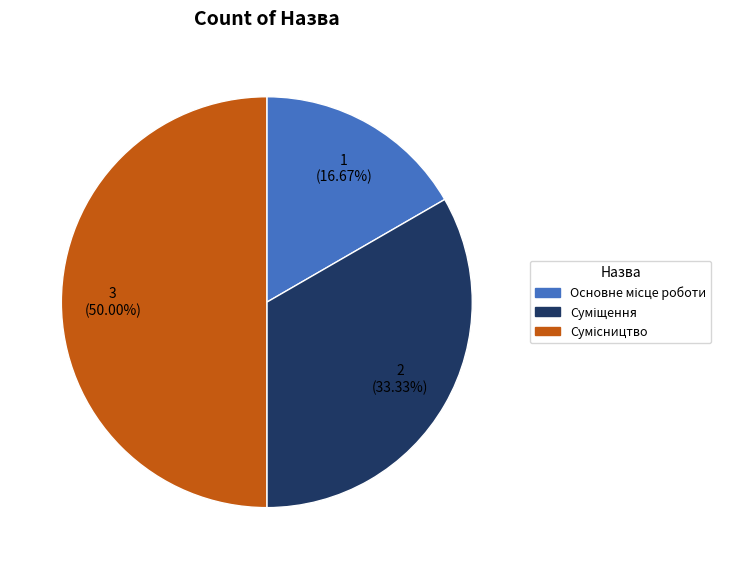

To the nearest percent, what percentage of the pie is Сумісництво?

50%